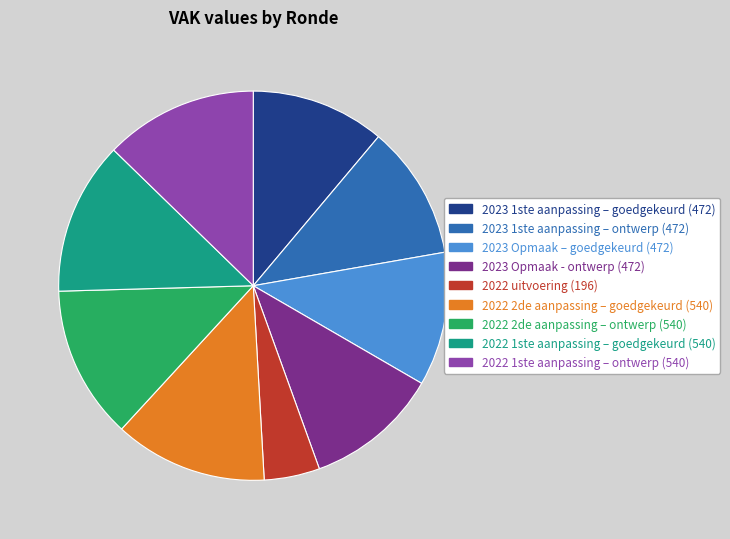

Is the sum of 2023 Opmaak - ontwerp and 2022 uitvoering greater than half?

No